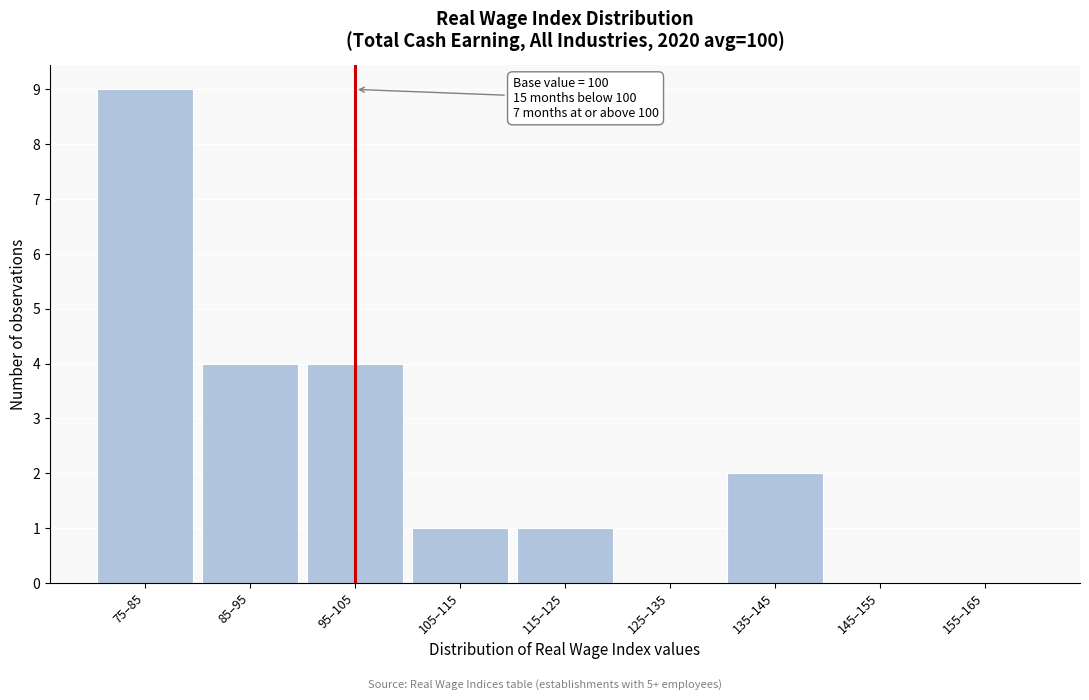

Reading left to right, what are all the values shown in this chart?

75–85=9	85–95=4	95–105=4	105–115=1	115–125=1	125–135=0	135–145=2	145–155=0	155–165=0